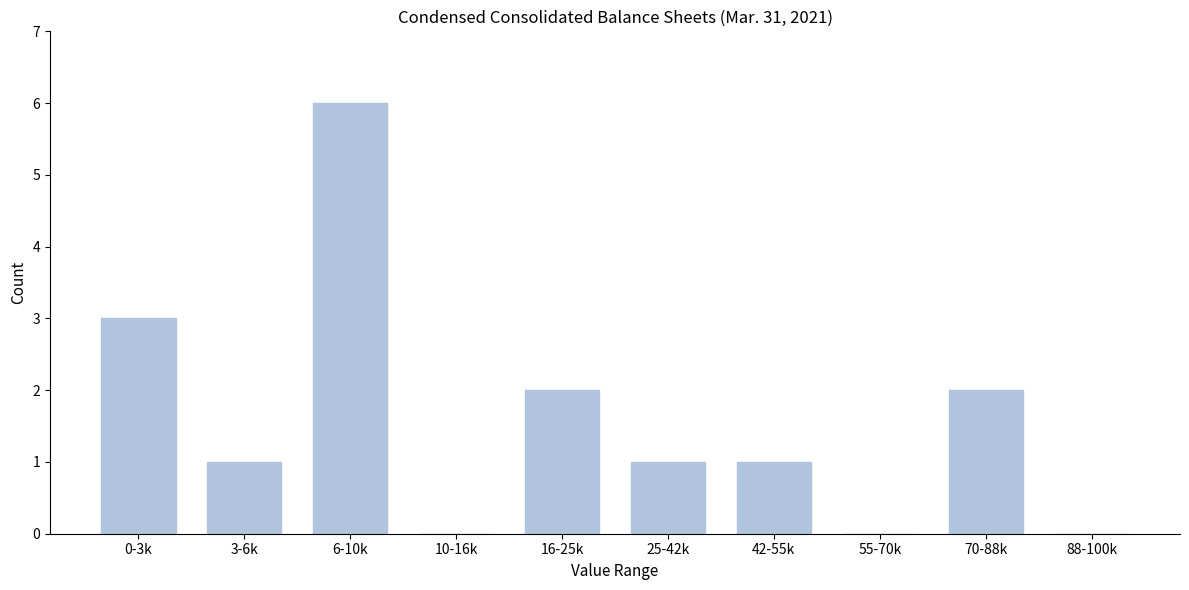

Reading left to right, transcribe all the data shown in this chart.

0-3k=3	3-6k=1	6-10k=6	10-16k=0	16-25k=2	25-42k=1	42-55k=1	55-70k=0	70-88k=2	88-100k=0